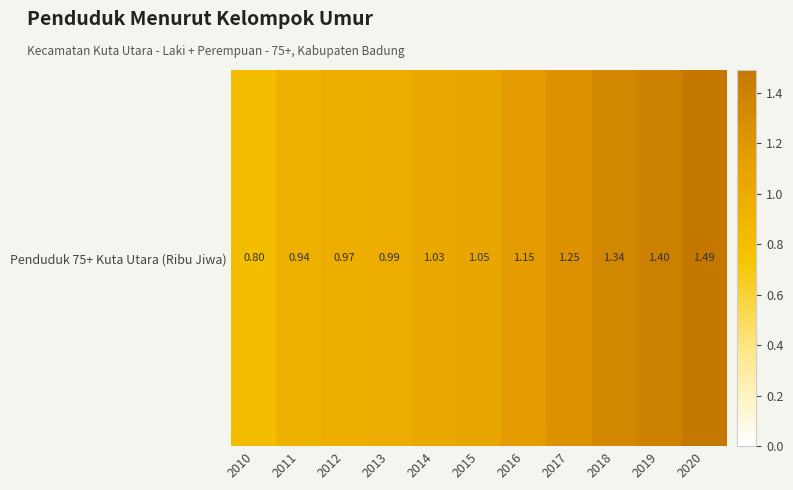

What is the greatest value displayed?

1.5